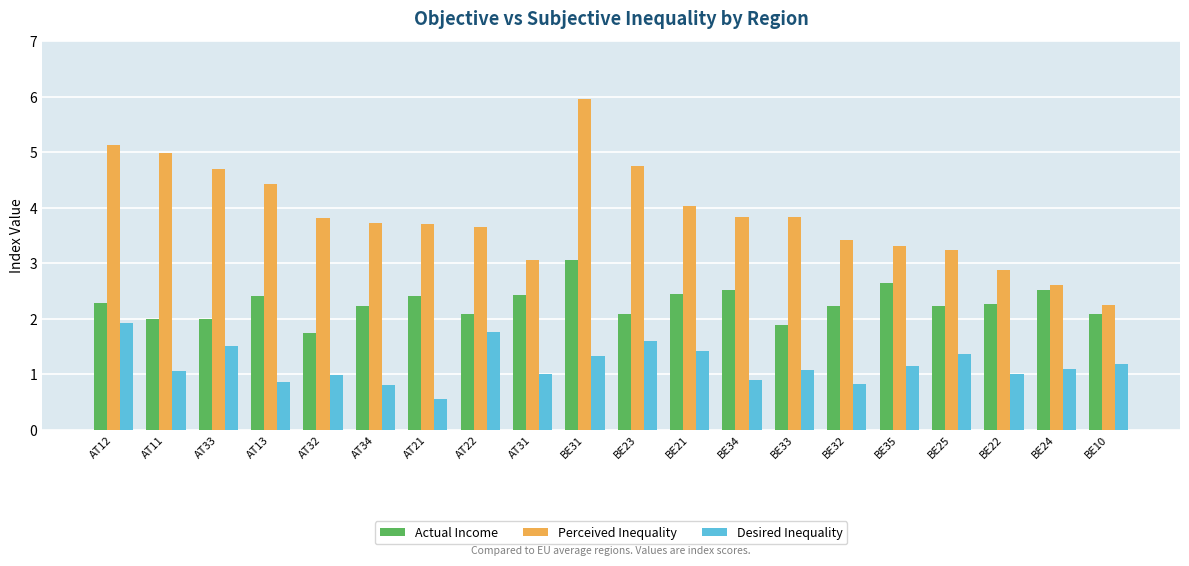

Which series has the largest total across all categories?

Perceived Inequality